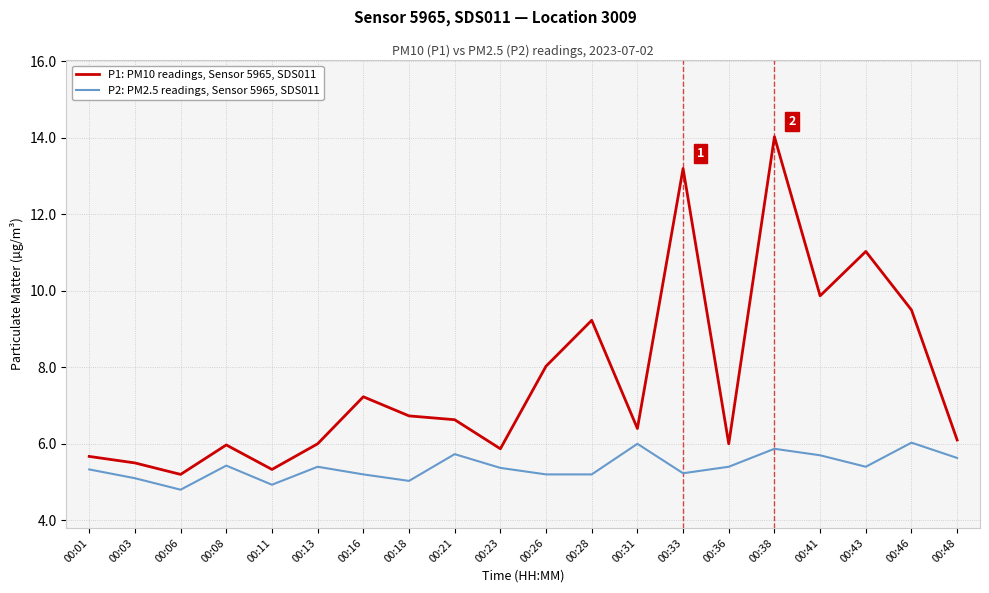

True or false: P2: PM2.5 readings, Sensor 5965, SDS011 has more than 2 points higher than both neighbors.

True